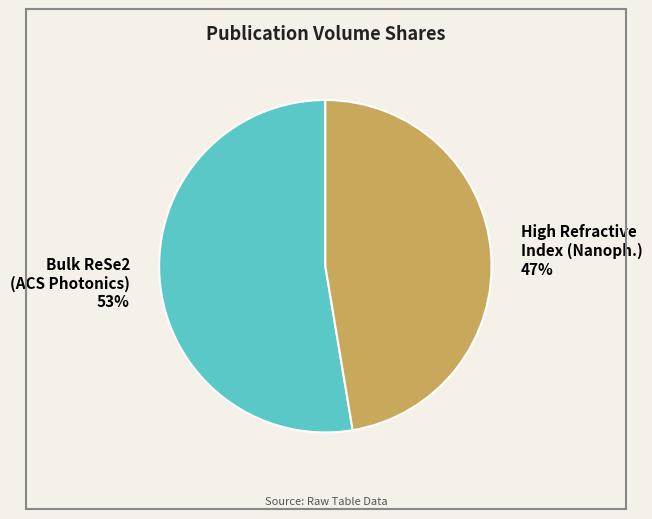

True or false: Bulk ReSe2 (ACS Photonics) 53% accounts for 38% of the total.

False